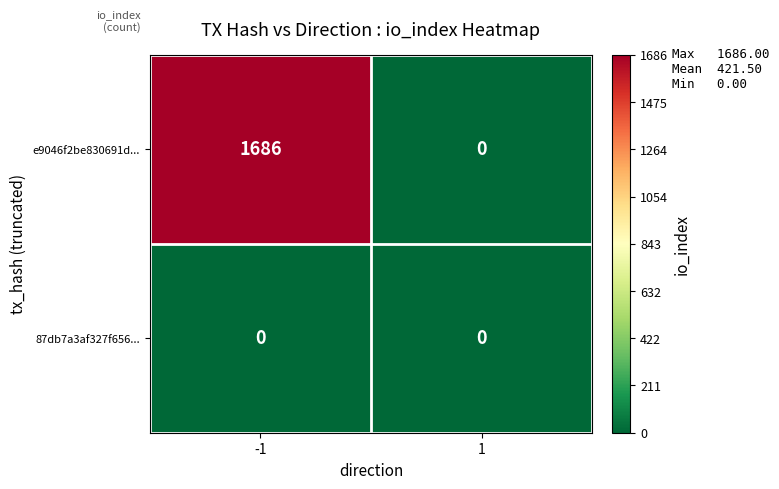

Which category has the highest value across all series?

-1